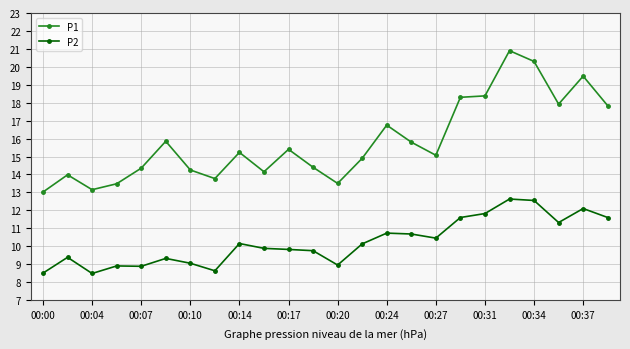

What is the average value of the P1 series?

15.8